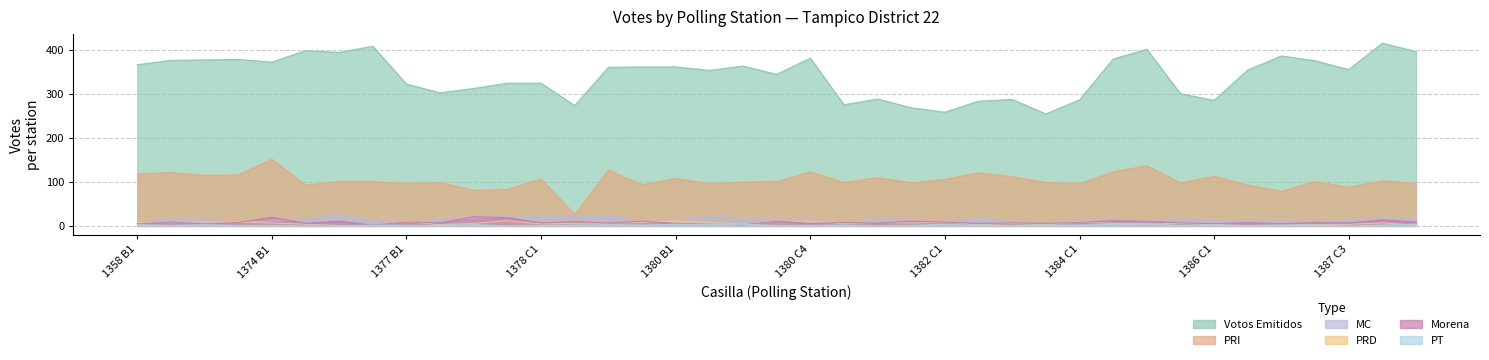

Does the chart have visible grid lines?

Yes